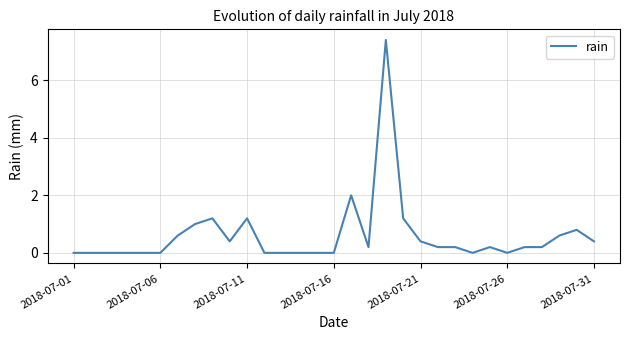

What is the difference between the maximum and minimum values?

7.4